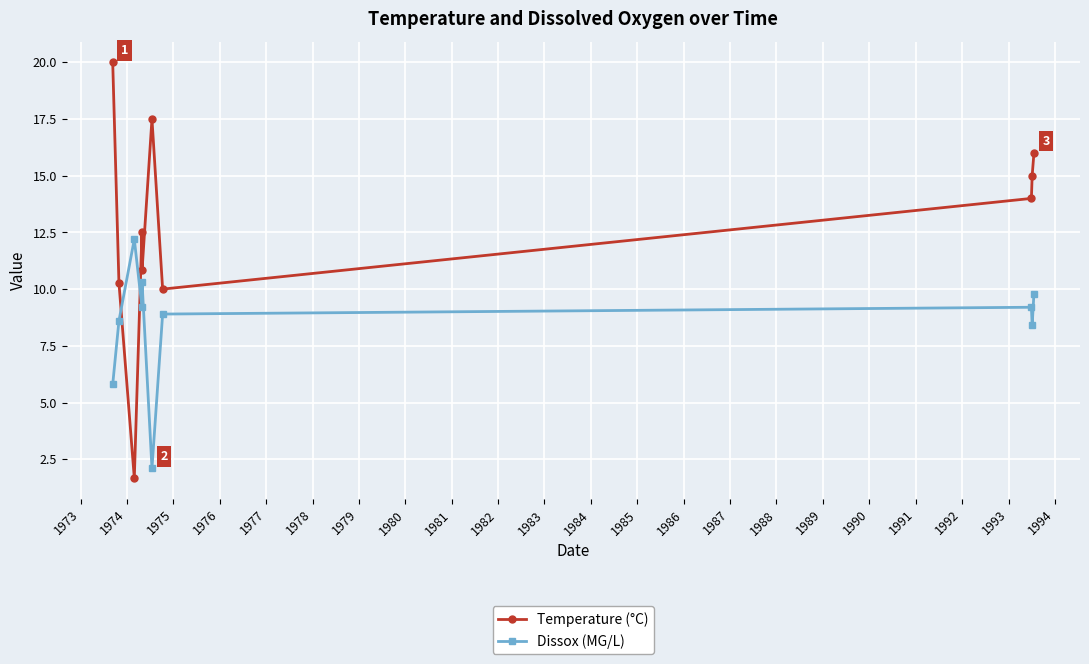

List the series in order of their overall mean, highest first.

Temperature (°C), Dissox (MG/L)